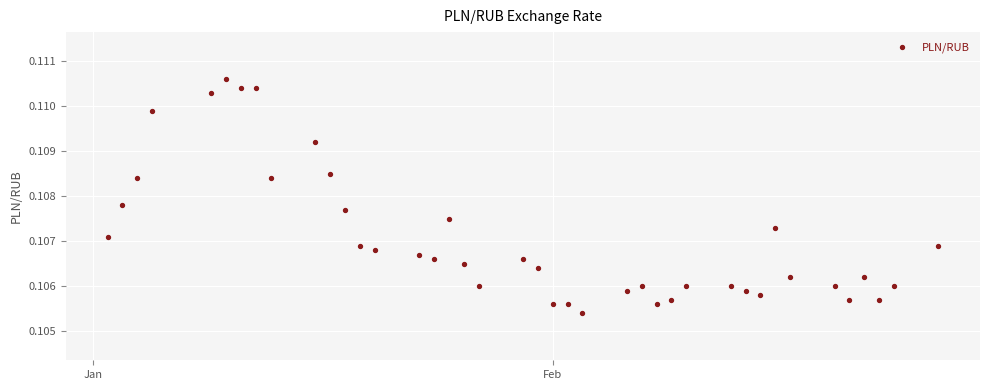

Count the number of points in this scatter plot.

40